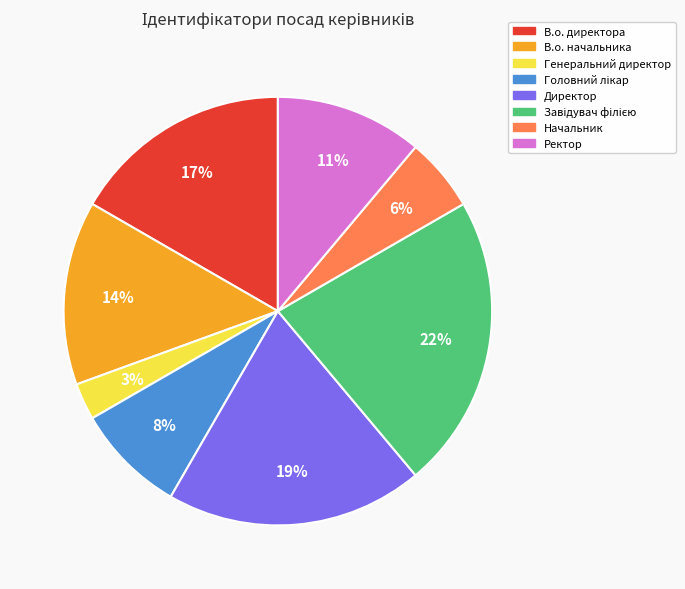

To the nearest percent, what is the difference between the largest and smallest slice percentages?

19%